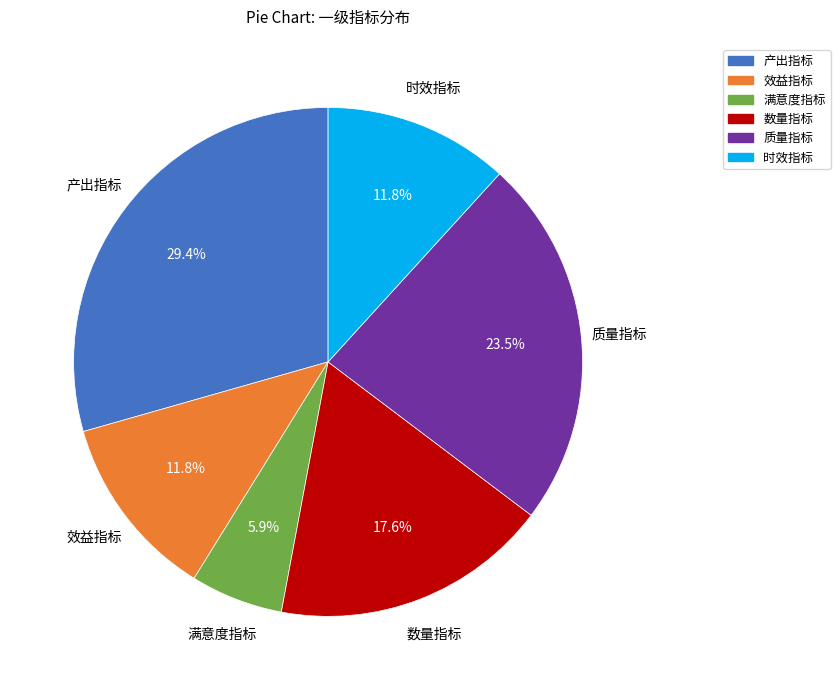

What is the ratio of the value at 数量指标 to the value at 产出指标?

0.6